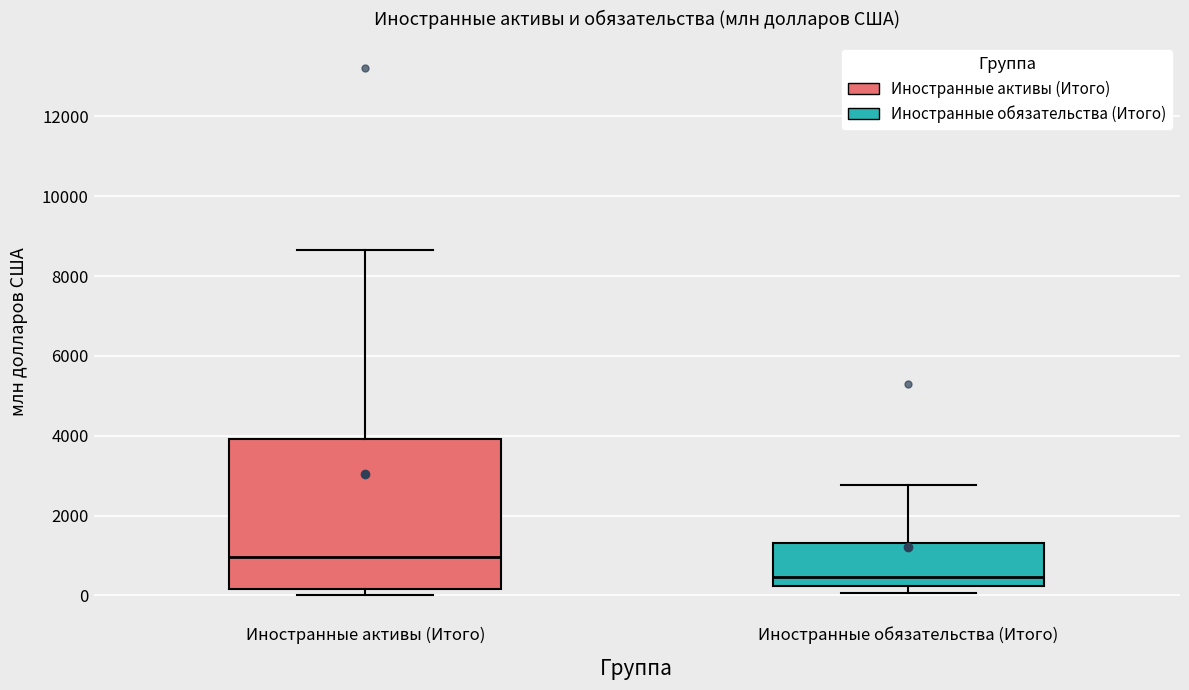

Reading left to right, transcribe this box plot: for each box, give where its median line is, the range the box spans, and where its two whiskers end, as read against the y-axis. The values are not printed on the chart, so give them approximately, as read against the axis.

Иностранные активы (Итого): median 1000, box 200 to 4000, whiskers 0 to 8600
Иностранные обязательства (Итого): median 400, box 200 to 1400, whiskers 0 to 2800